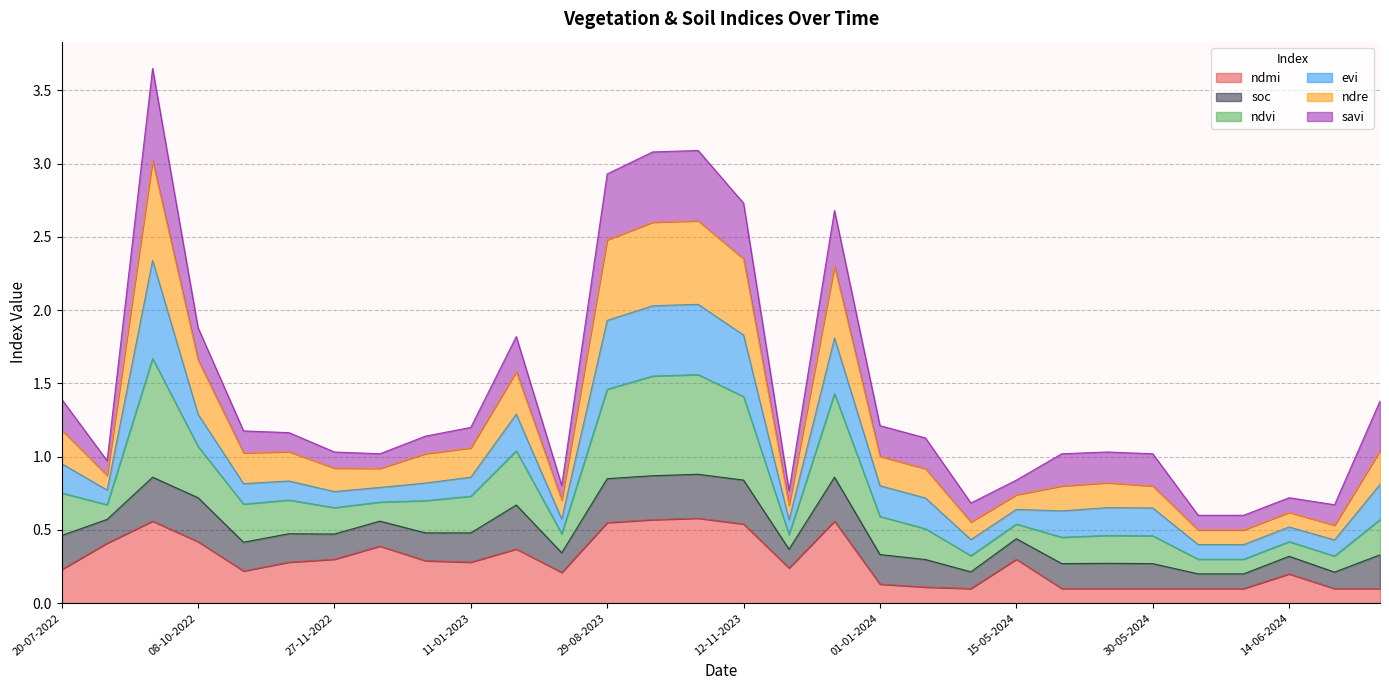

At how many categories does at least one series exceed 3?

3